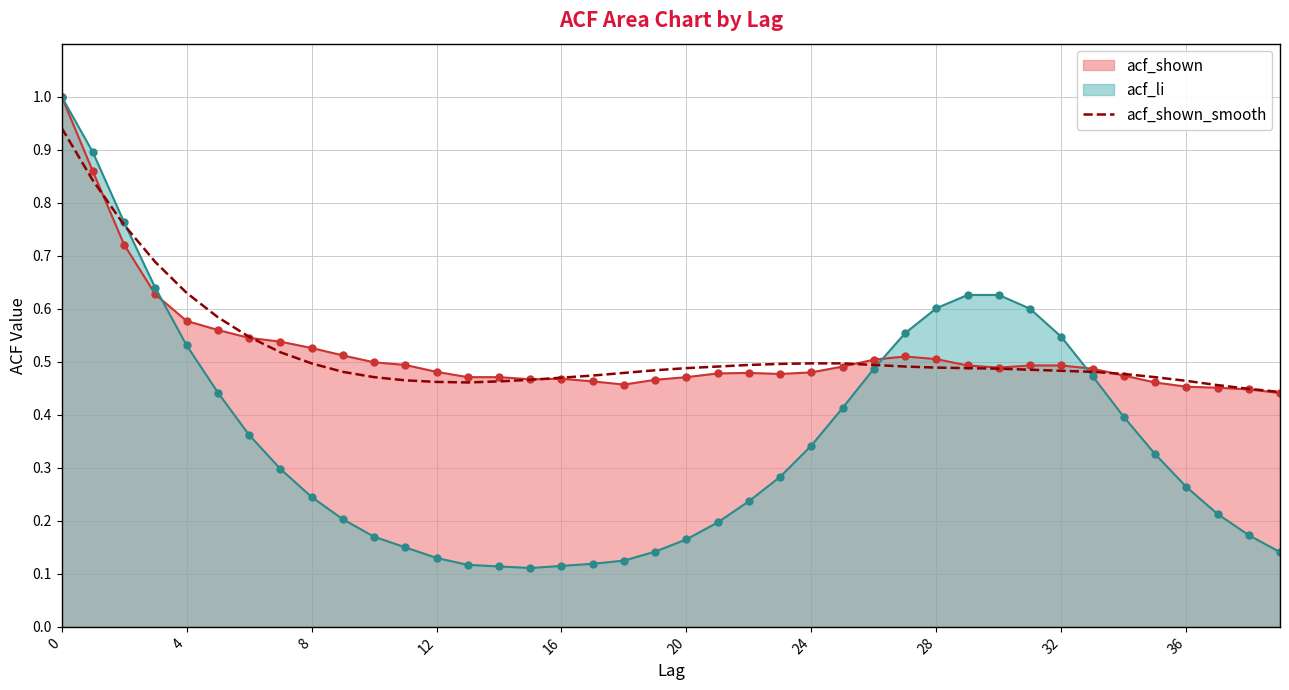

Which series has the widest spread of values?

acf_li